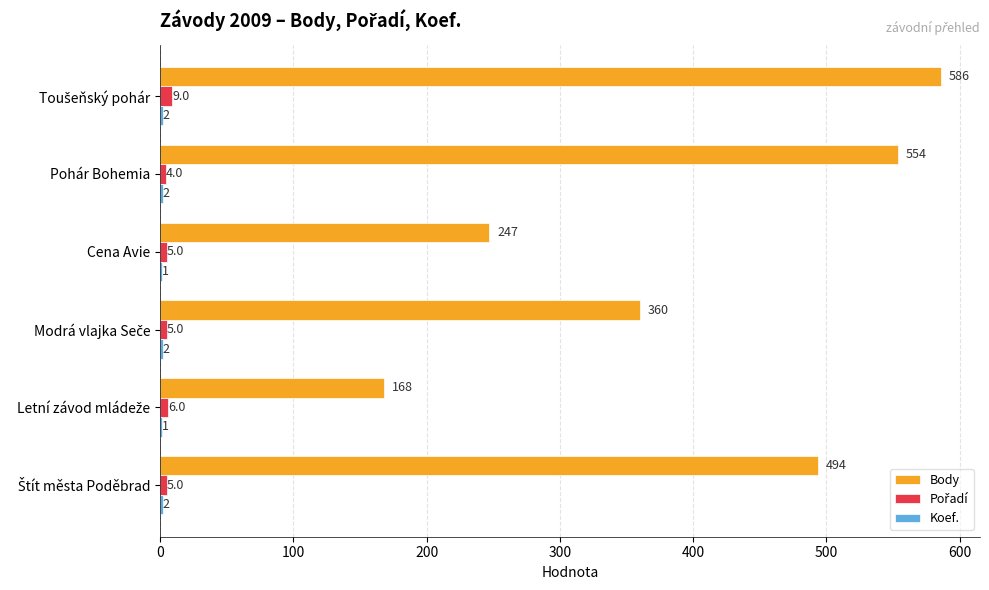

What is the sum of all Body values?

2409